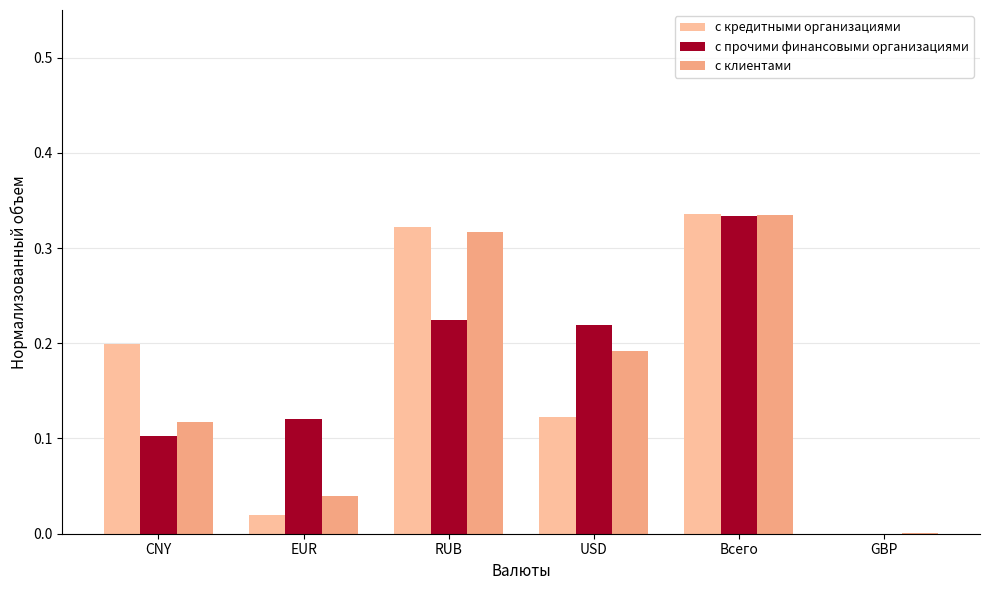

Where is с кредитными организациями nearest to the value 0?

GBP